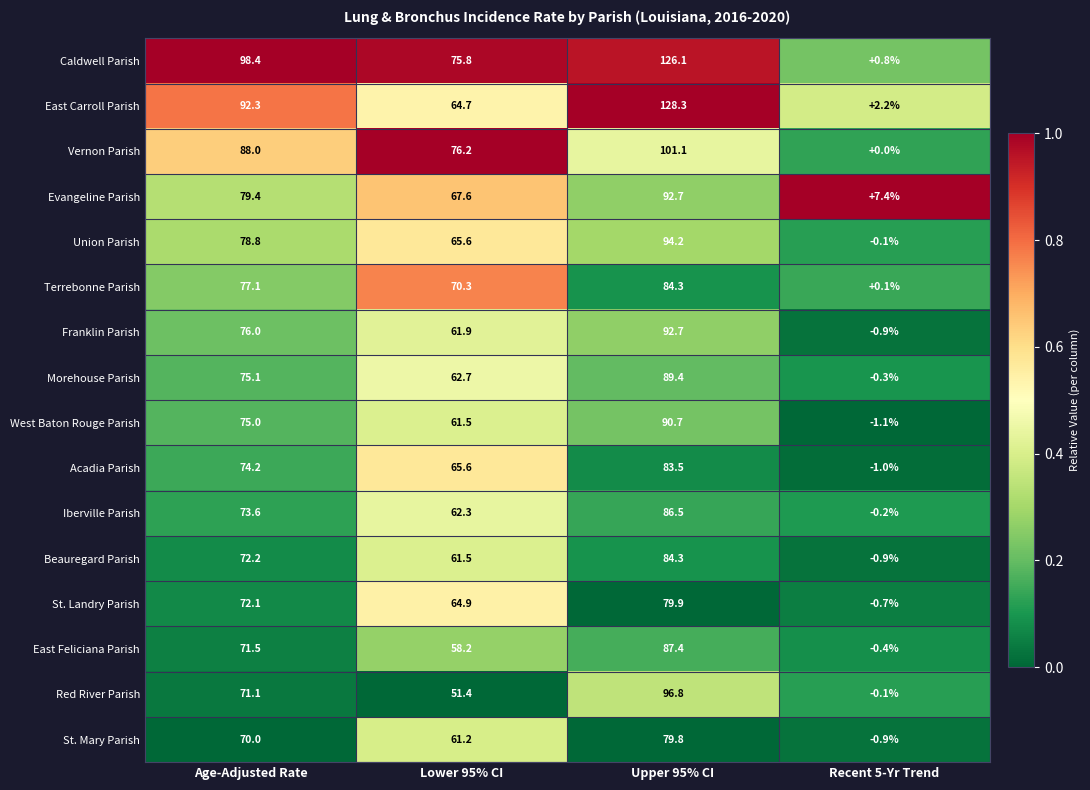

What is the average value of the St. Landry Parish series?

54.1